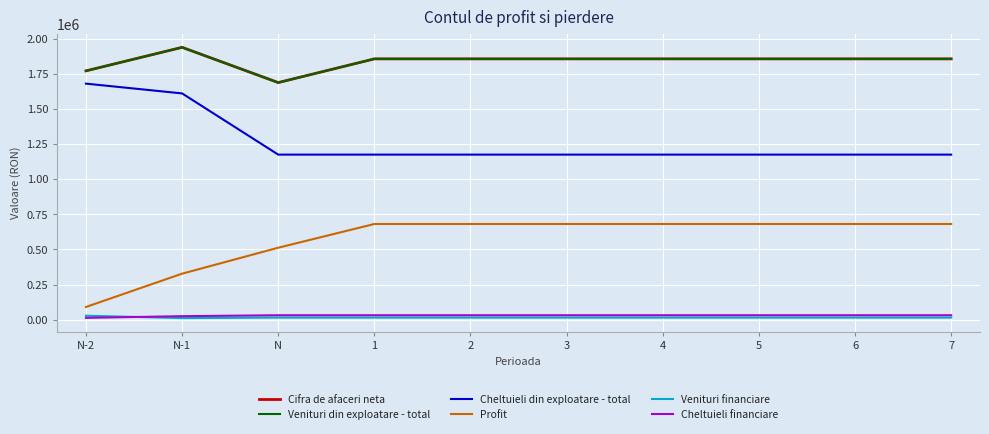

Is this an area chart (filled region under the line)?

No